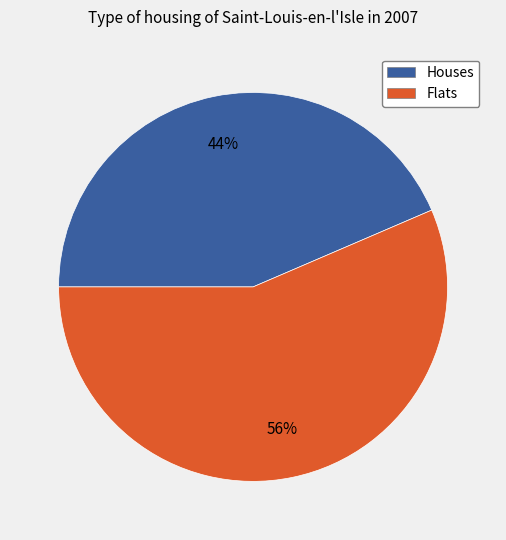

Is there a majority slice in this chart?

Yes